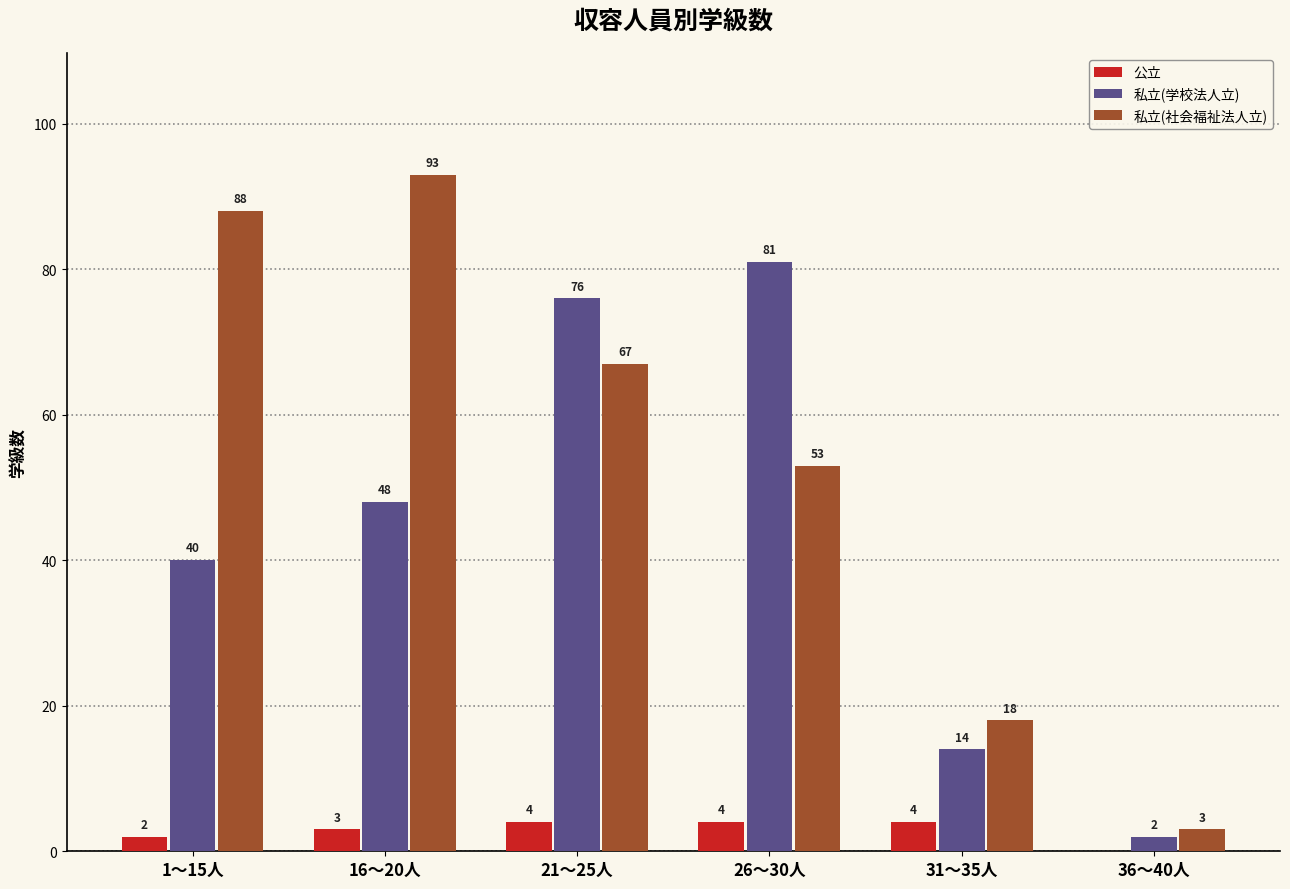

What are all the series names shown in the legend?

公立, 私立(学校法人立), 私立(社会福祉法人立)